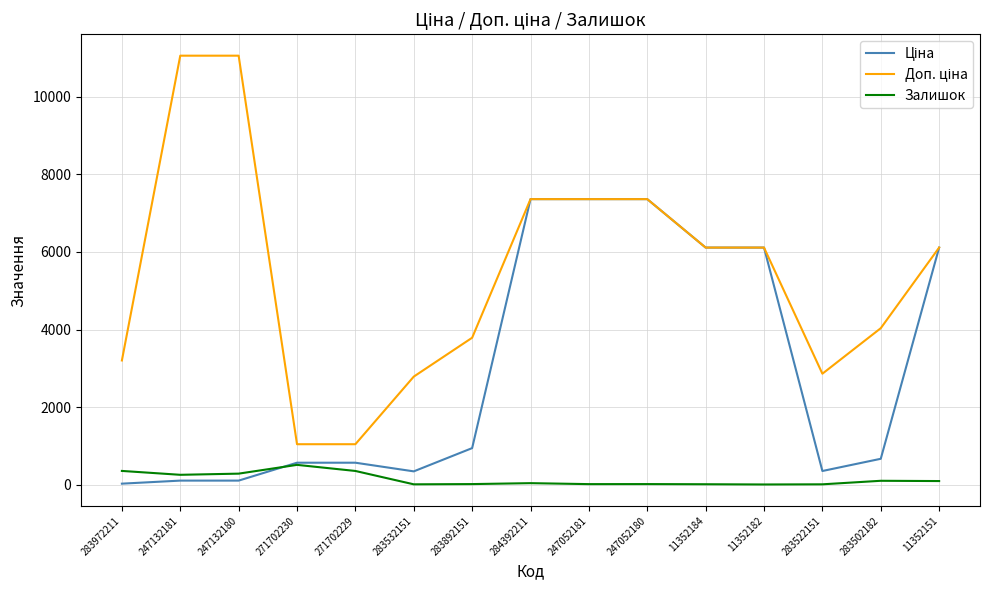

What is the greatest value displayed?

11055.0